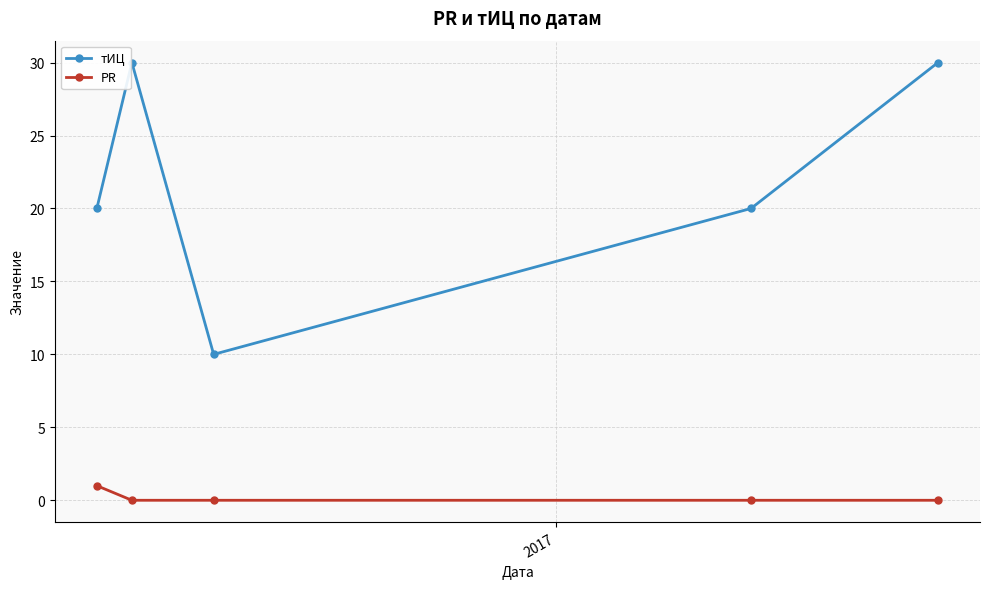

What is the sum of all PR values?

1